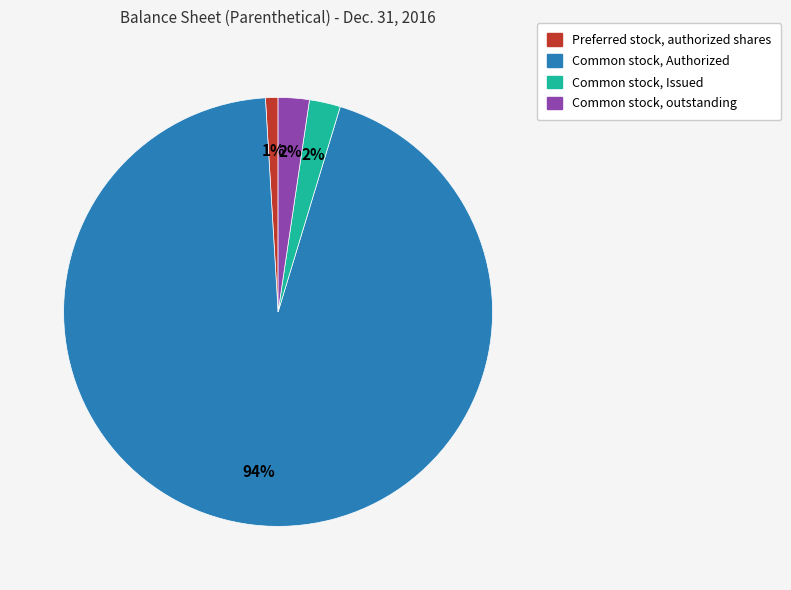

Is there a majority slice in this chart?

Yes